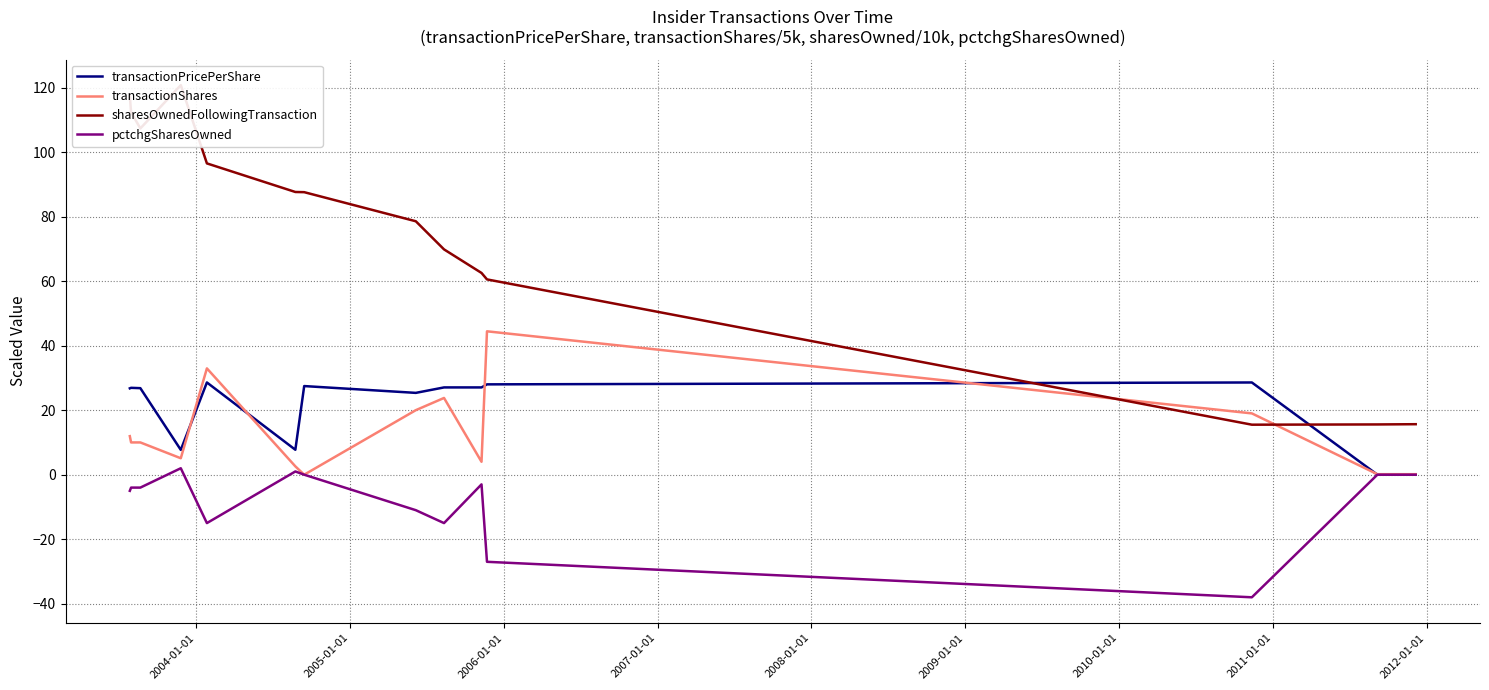

Which has a higher value, 2011-01-01 or 2012-01-01?

2011-01-01